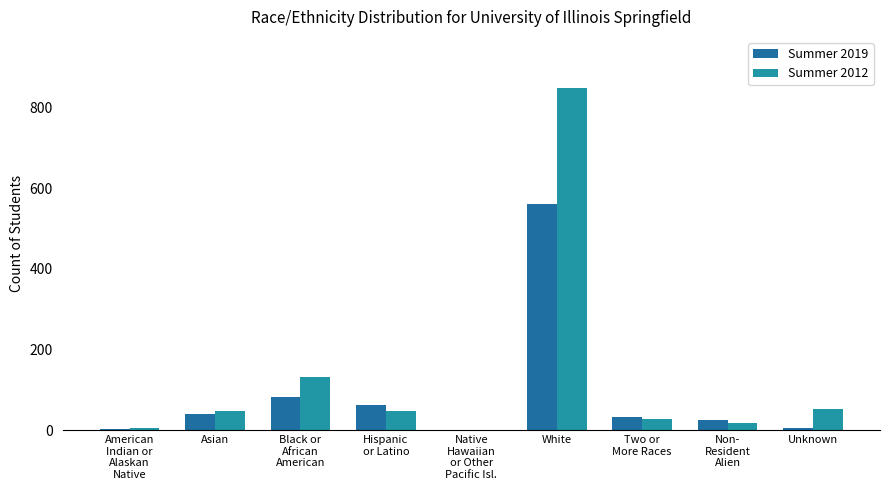

Reading right to left, list all the values displayed in this chart.

Summer 2019: 5	26	32	560	1	63	82	40	4
Summer 2012: 54	18	28	848	2	49	133	48	5